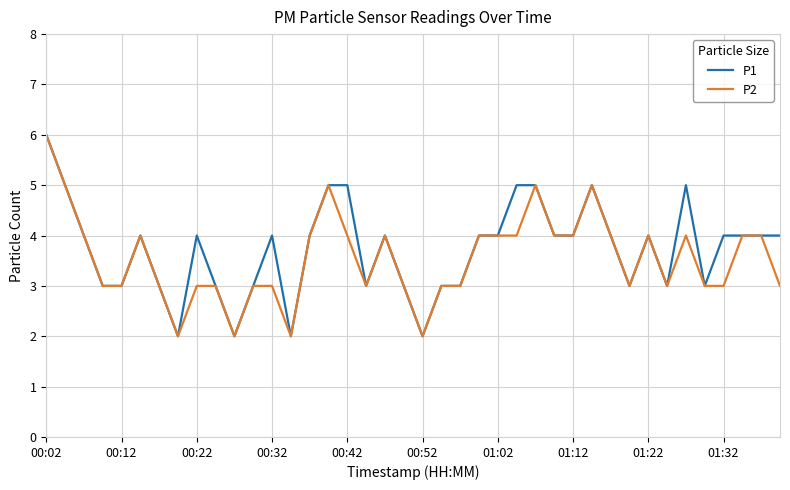

True or false: P2 and P1 intersect in this chart.

False